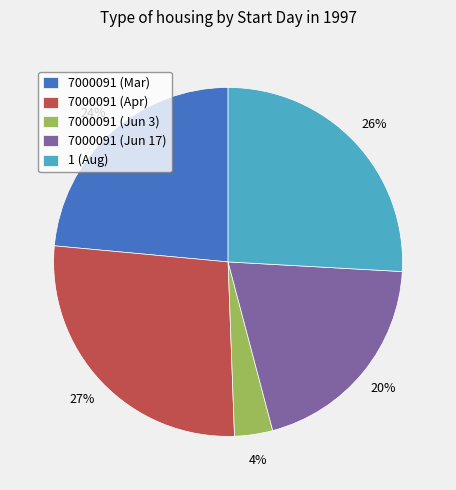

How many segments does this pie chart have?

5